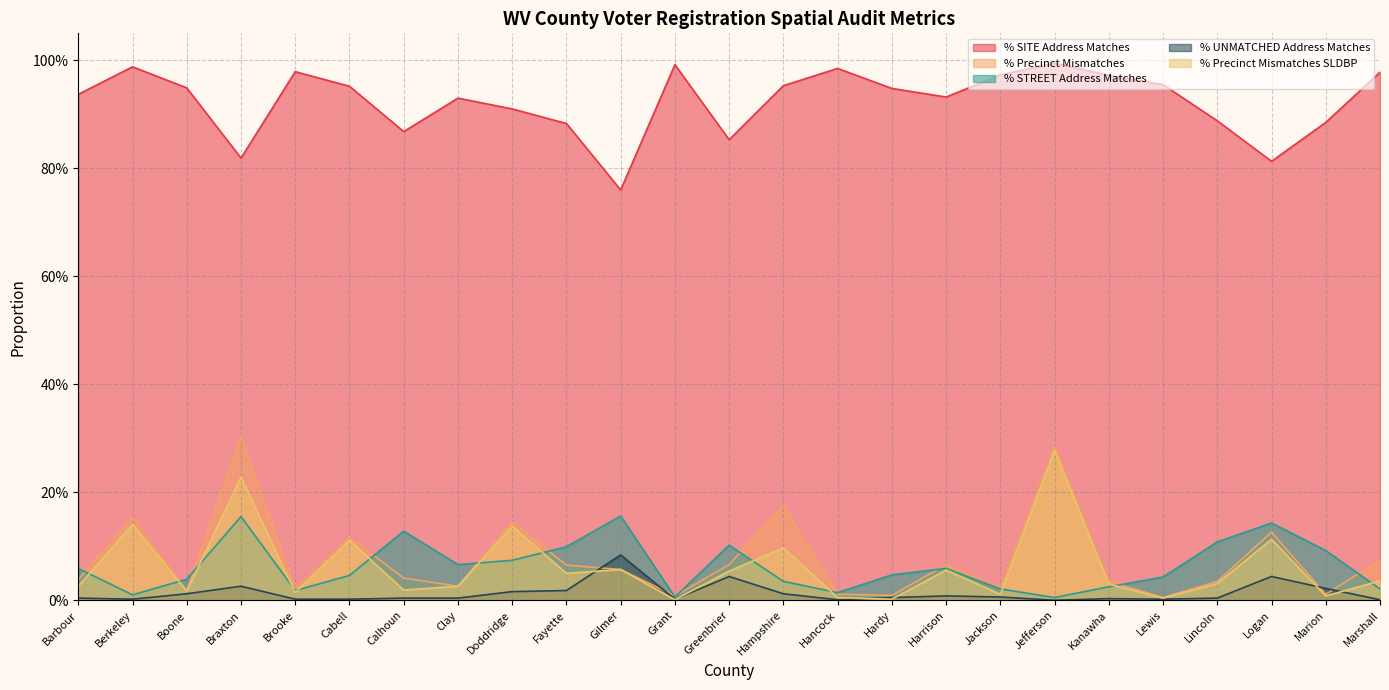

What are all the series names shown in the legend?

% SITE Address Matches, % Precinct Mismatches, % STREET Address Matches, % UNMATCHED Address Matches, % Precinct Mismatches SLDBP